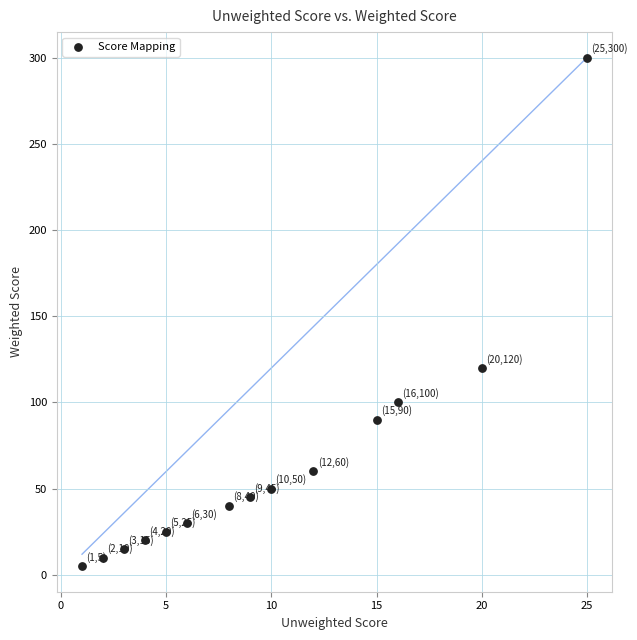

What Y value in the scatter plot is closest to 152?

120